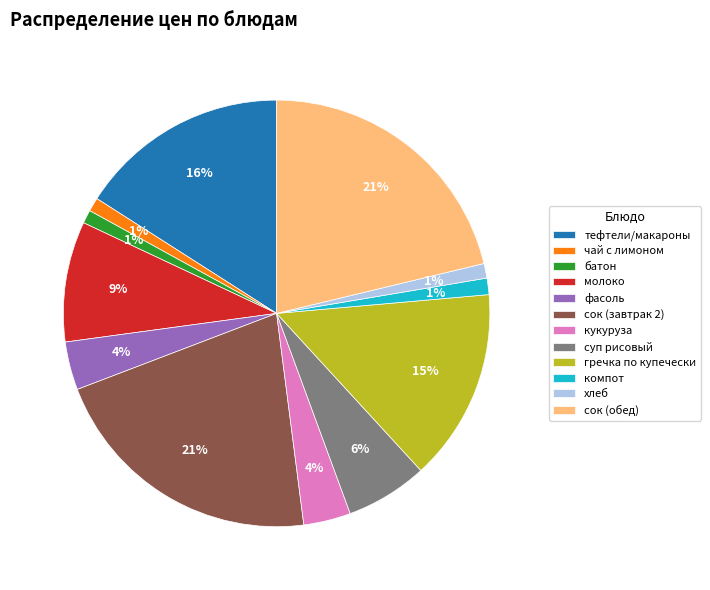

Is the sum of гречка по купечески and фасоль greater than half?

No